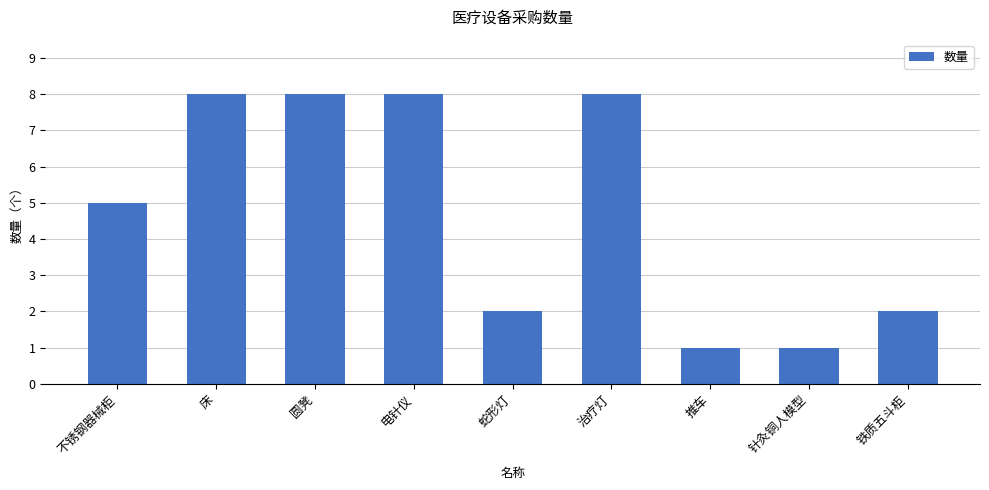

Read the value at 铁质五斗柜.

2